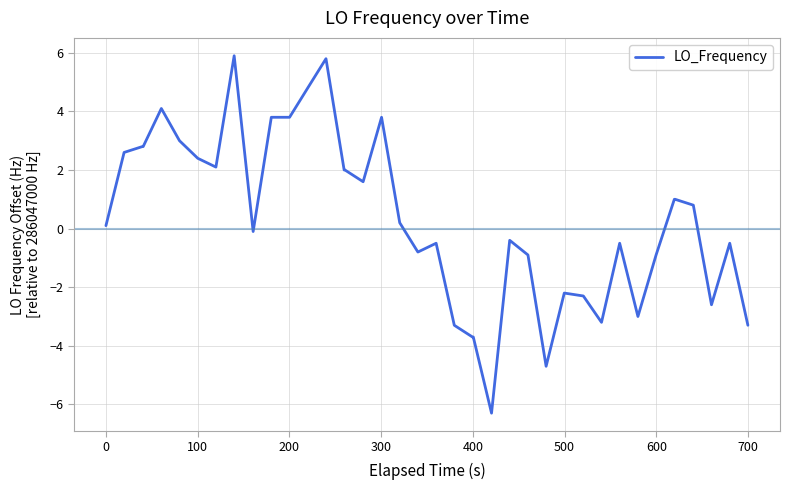

What is the difference between the maximum and minimum values?

12.2